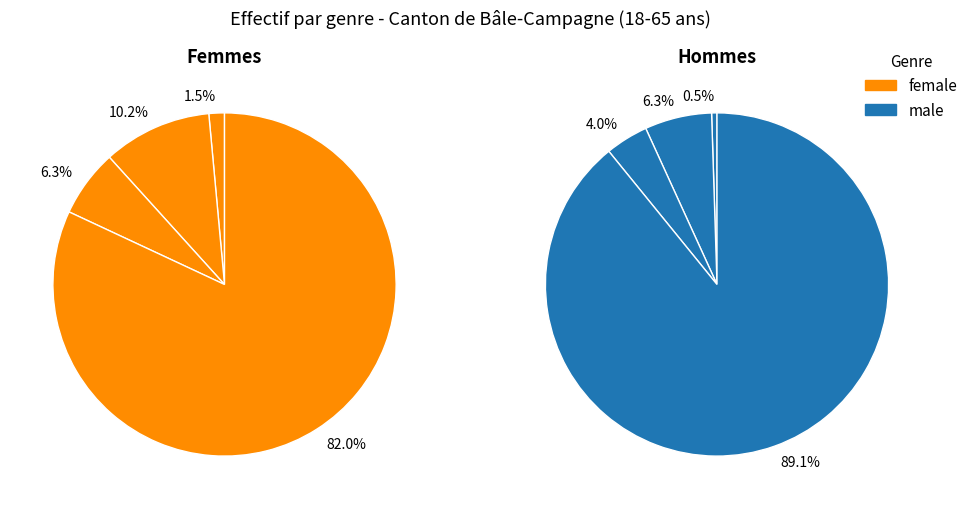

Count the number of slices in the pie.

8